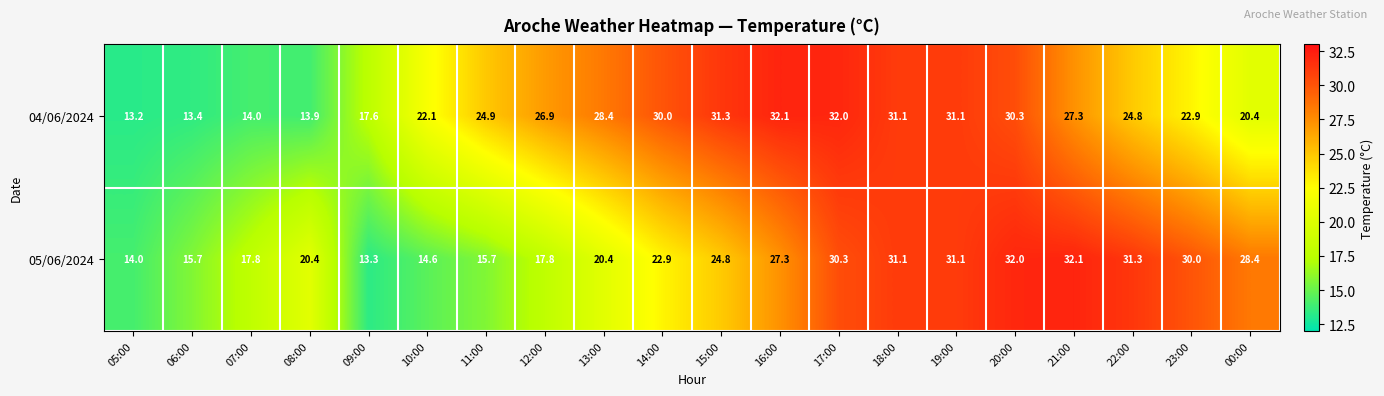

Is it true that 05/06/2024 equals 15.7 at 06:00?

True